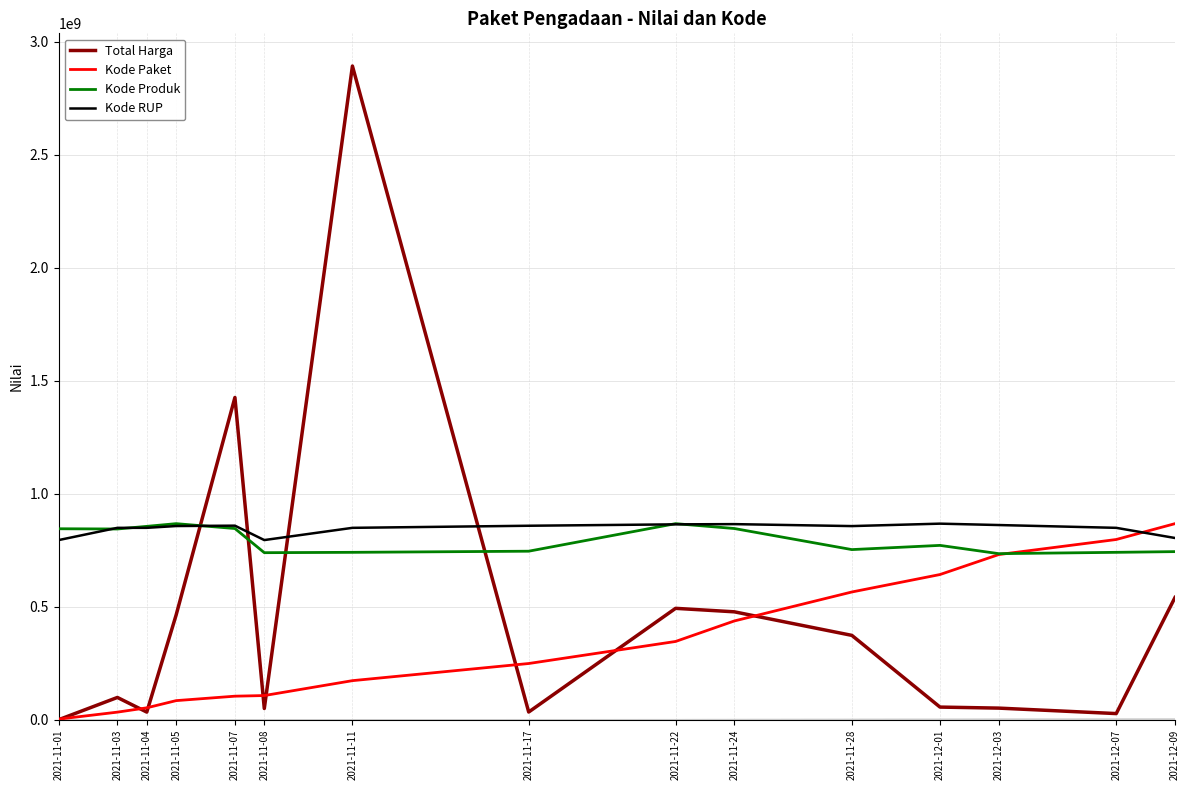

What is the sum of all Total Harga values?

7019361010.0